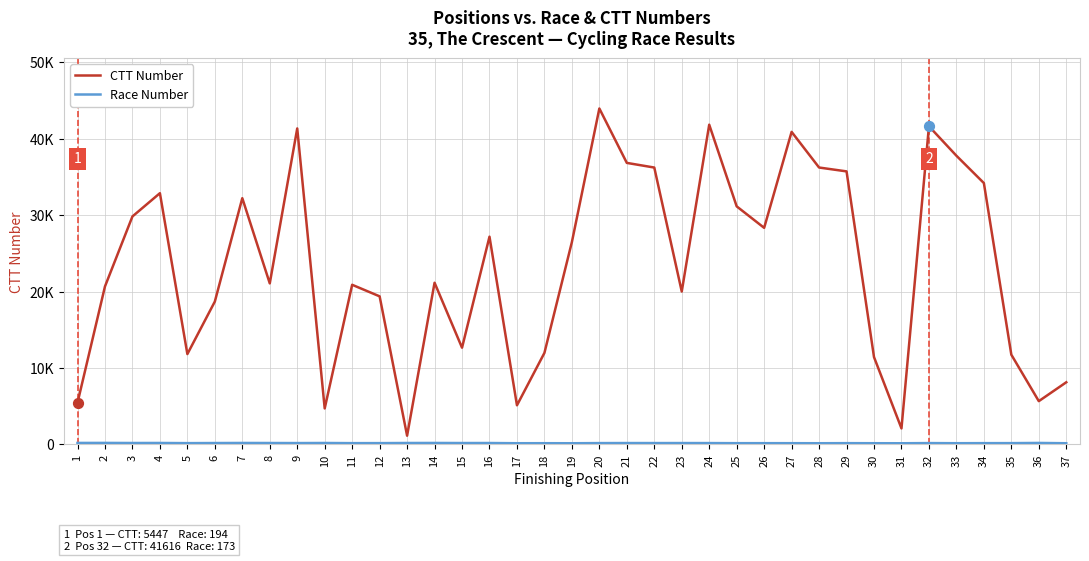

At how many categories does at least one series exceed 30770?

14